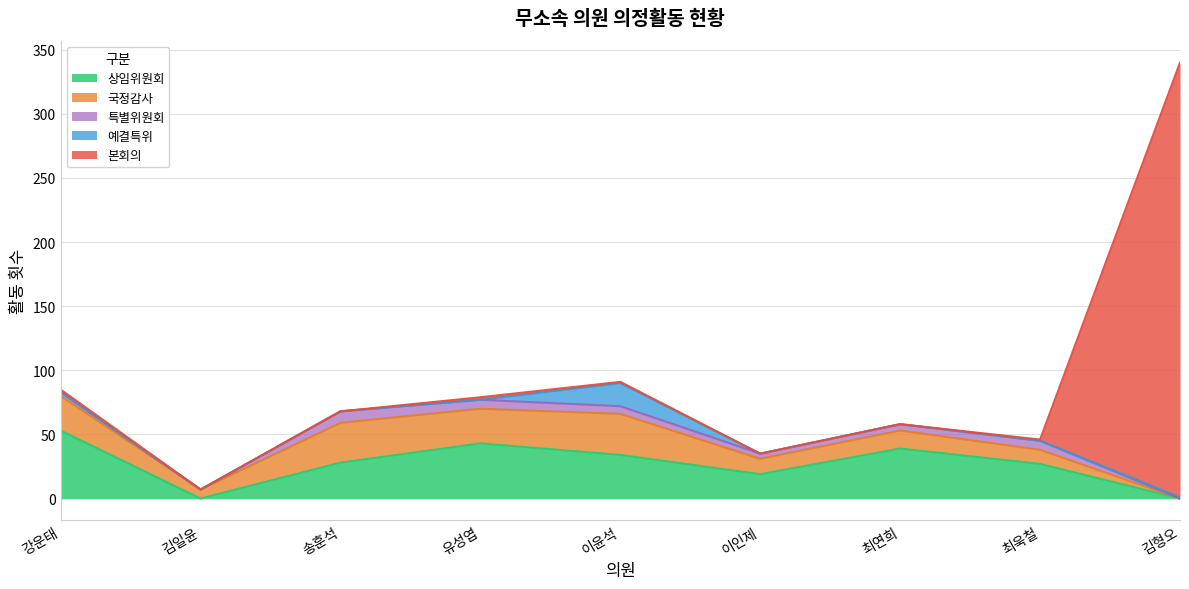

How many data points in 합계 are less than 68?

4